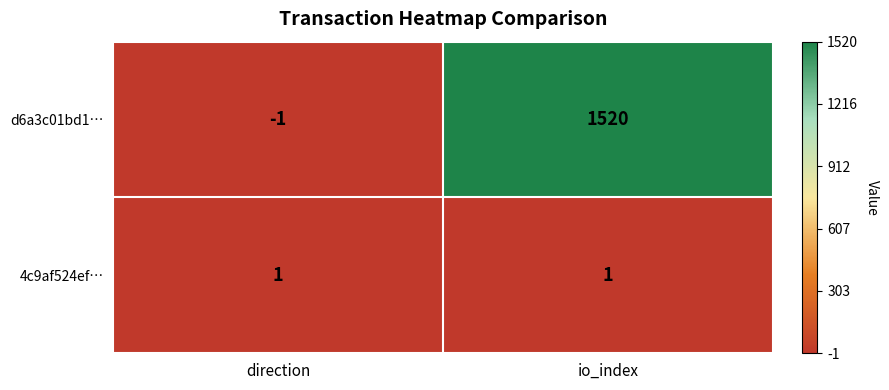

True or false: d6a3c01bd1… has a value of 1520 at io_index.

True